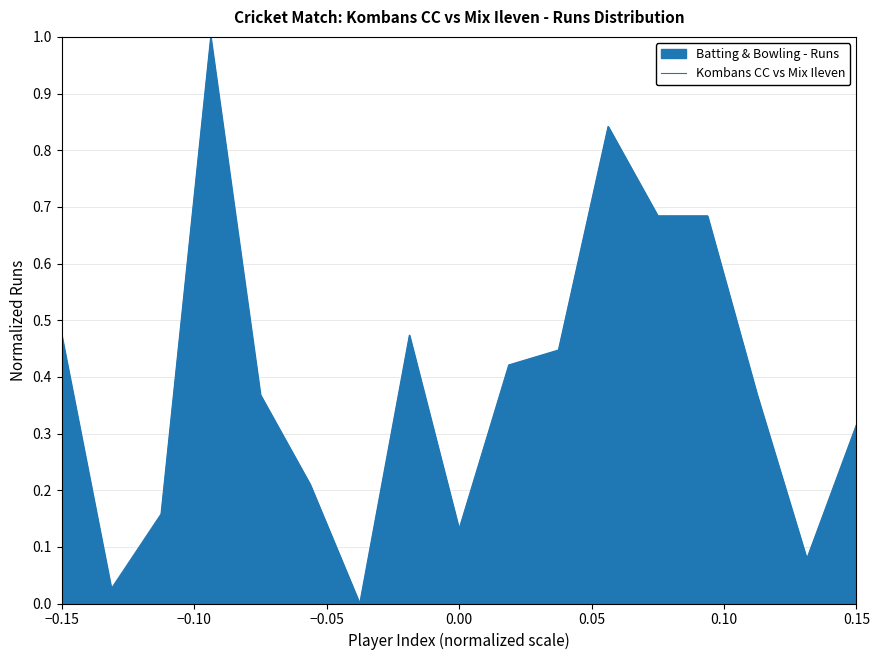

What is the difference between the maximum and second lowest values?

1.0